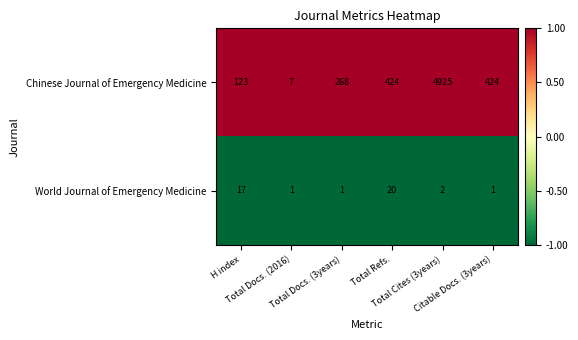

What is the difference between the maximum and minimum values in the Chinese Journal of Emergency Medicine series?

4918